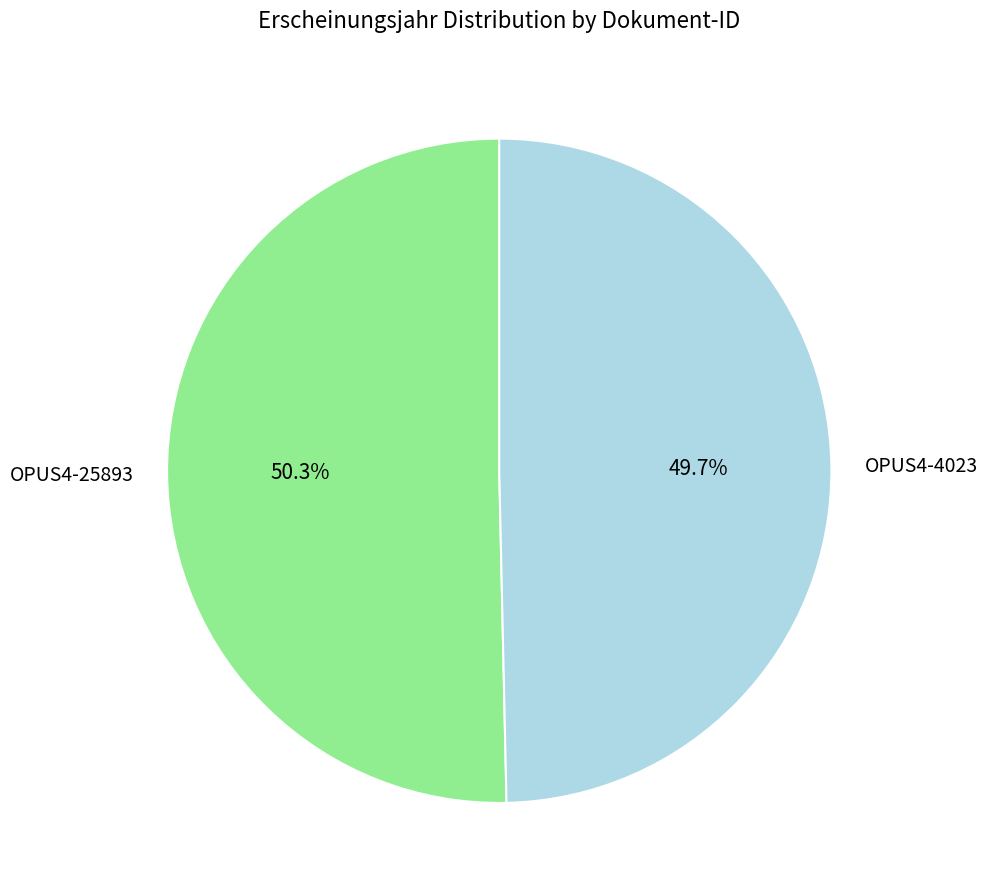

Which category has the biggest portion of the pie?

OPUS4-25893